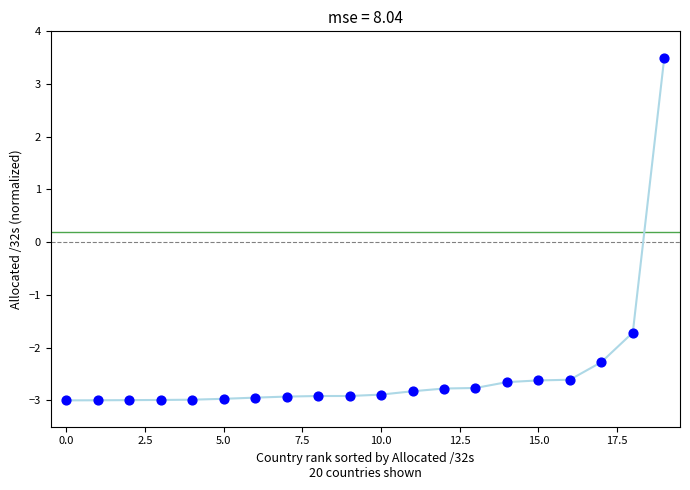

What Y value in the scatter plot is closest to 0?

-1.7